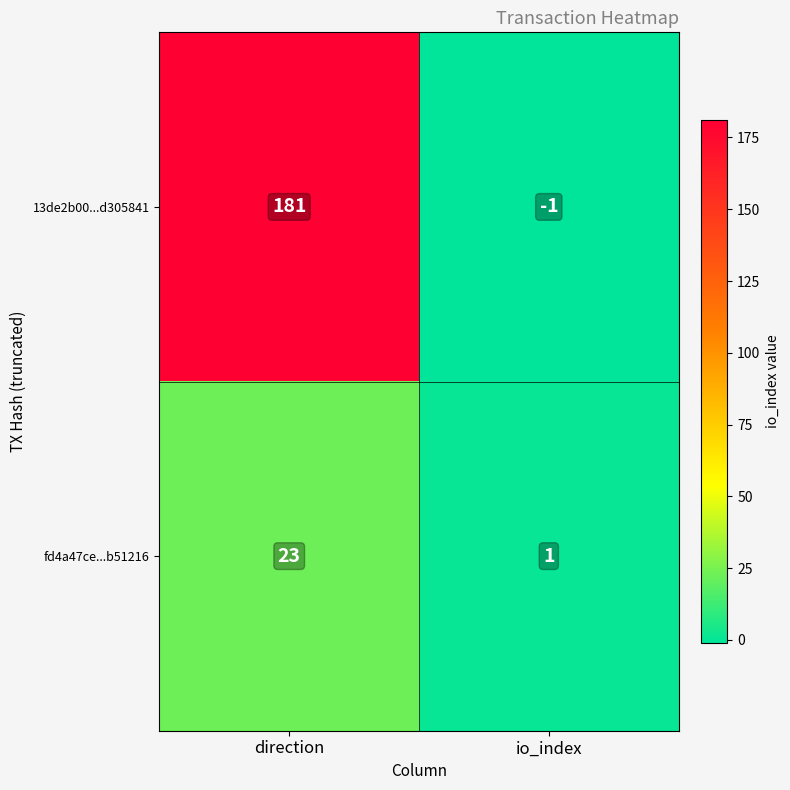

The value of fd4a47ce...b51216 at io_index is 1. True or false?

True